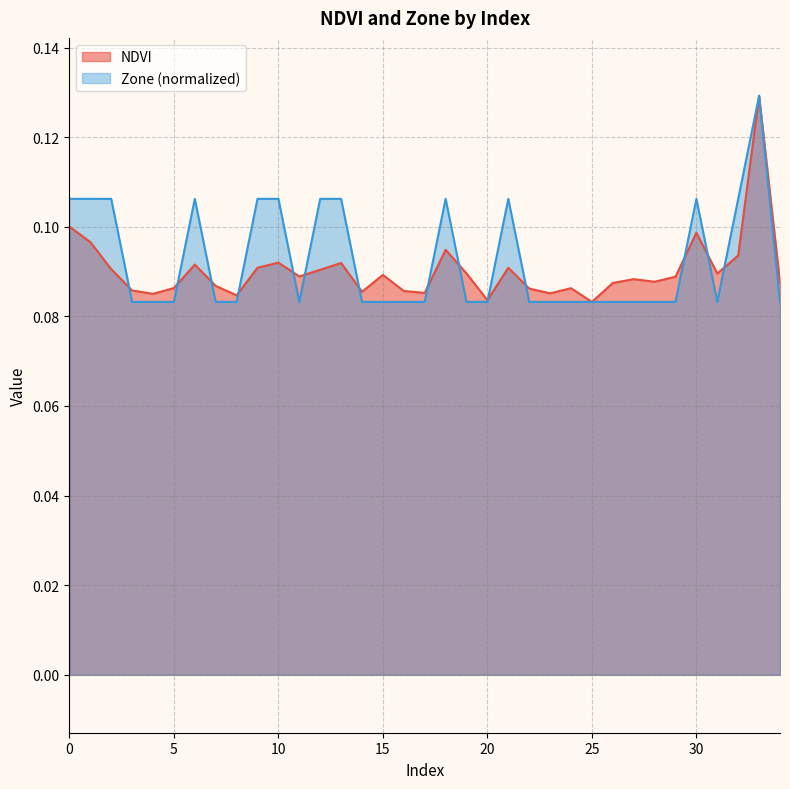

Reading left to right, list all the values displayed in this chart.

NDVI: 0=0.1	1=0.1	2=0.1	3=0.1	4=0.1	5=0.1	6=0.1	7=0.1	8=0.1	9=0.1	10=0.1	11=0.1	12=0.1	13=0.1	14=0.1	15=0.1	16=0.1	17=0.1	18=0.1	19=0.1	20=0.1	21=0.1	22=0.1	23=0.1	24=0.1	25=0.1	26=0.1	27=0.1	28=0.1	29=0.1	30=0.1	31=0.1	32=0.1	33=0.1	34=0.1
Zone: 0=0.1	1=0.1	2=0.1	3=0.1	4=0.1	5=0.1	6=0.1	7=0.1	8=0.1	9=0.1	10=0.1	11=0.1	12=0.1	13=0.1	14=0.1	15=0.1	16=0.1	17=0.1	18=0.1	19=0.1	20=0.1	21=0.1	22=0.1	23=0.1	24=0.1	25=0.1	26=0.1	27=0.1	28=0.1	29=0.1	30=0.1	31=0.1	32=0.1	33=0.1	34=0.1